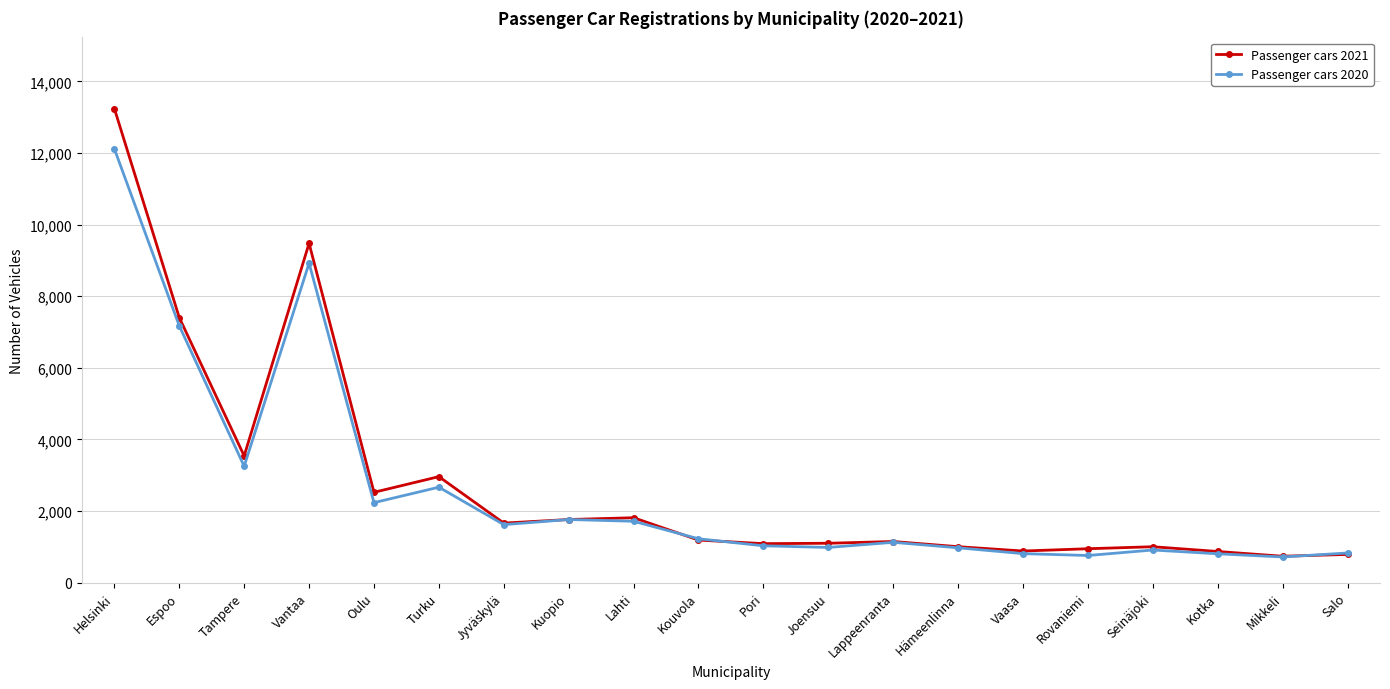

Which series has the largest range (max minus min)?

Passenger cars 2021